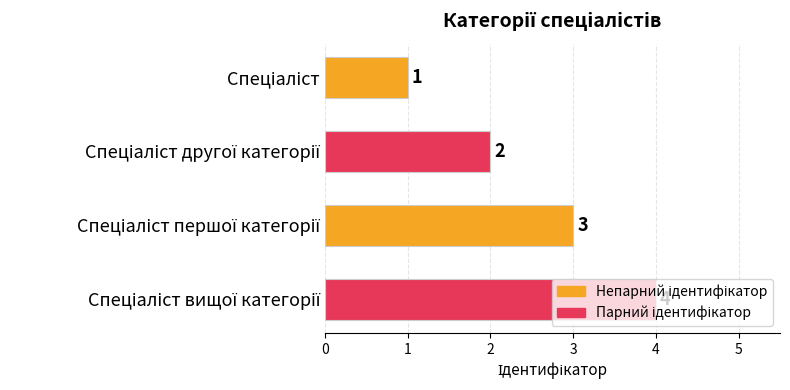

Count the values in the range 2 to 4.

3